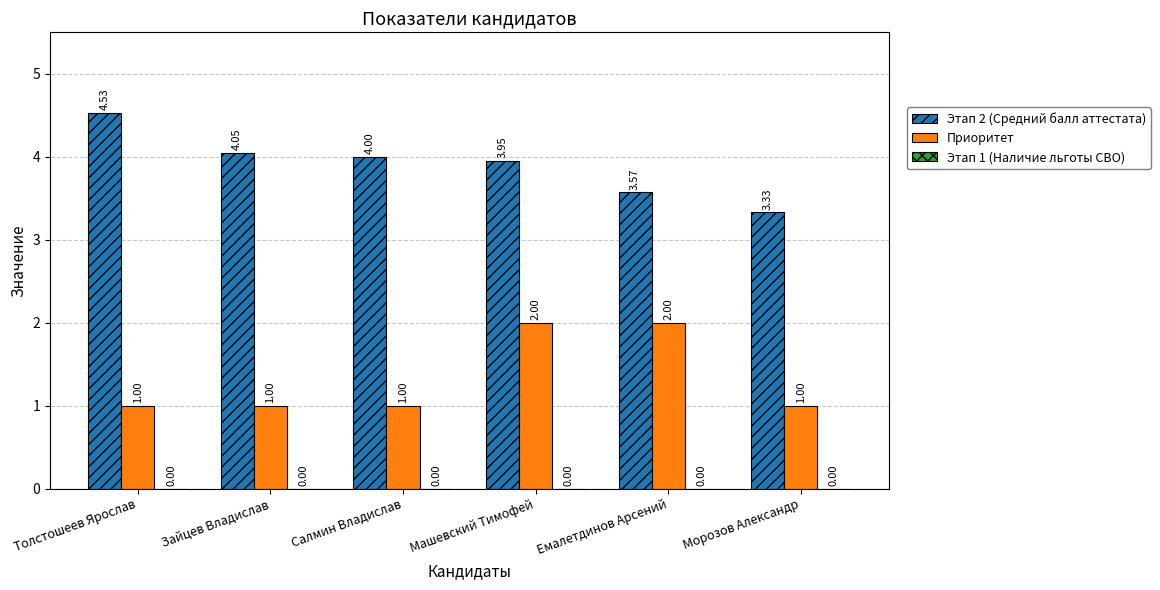

Where does the Этап 2 (Средний балл аттестата) series first go above 4?

Толстошеев Ярослав